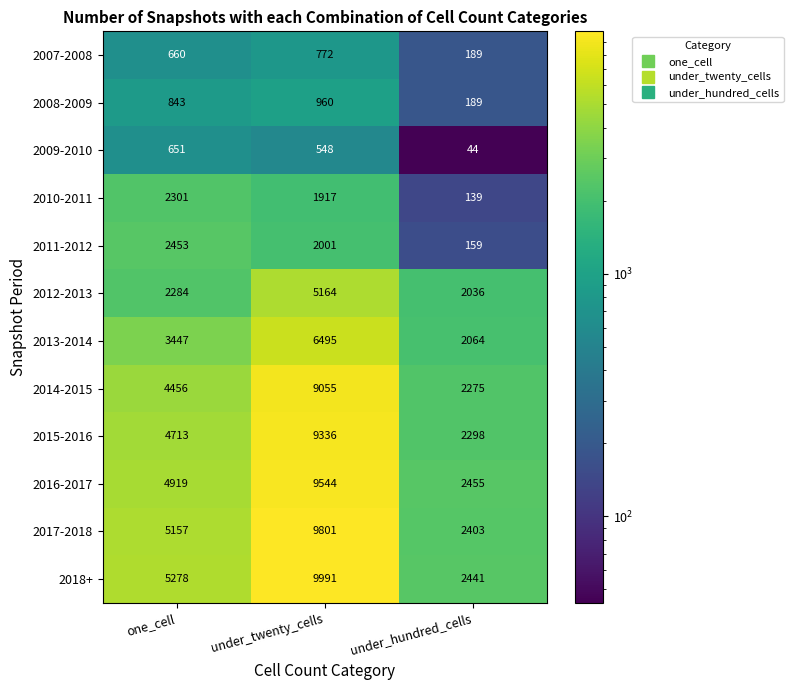

What is the lowest value of the 2016-2017 series?

2455